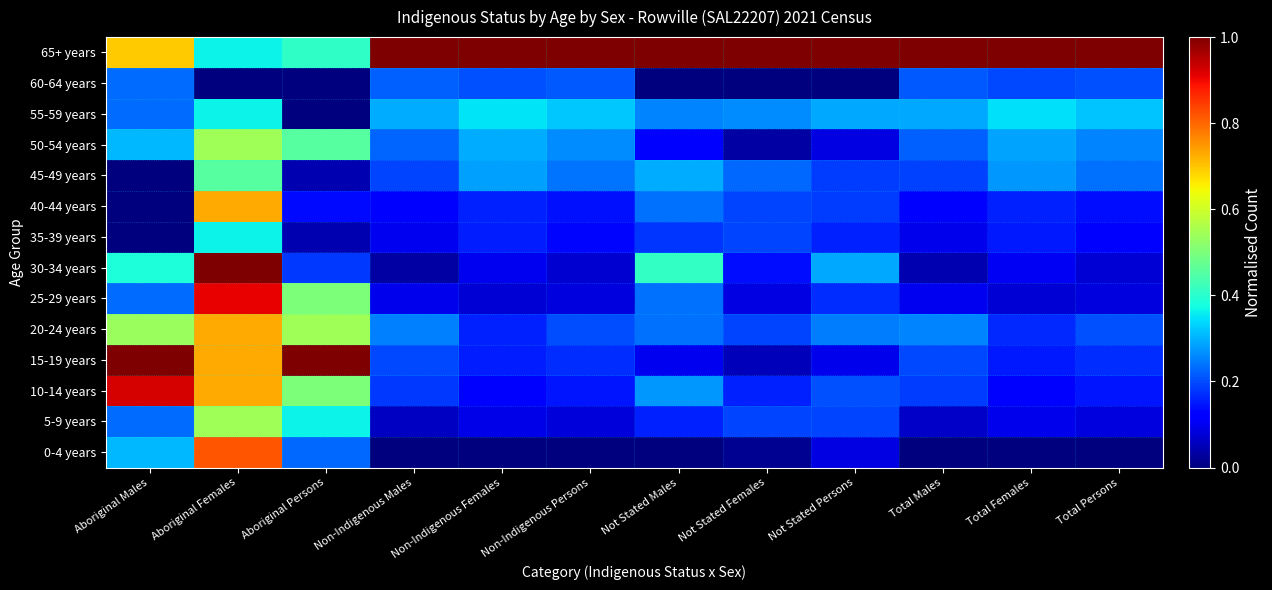

What is the difference between the highest and lowest values at Non-Indigenous Persons?

1.0